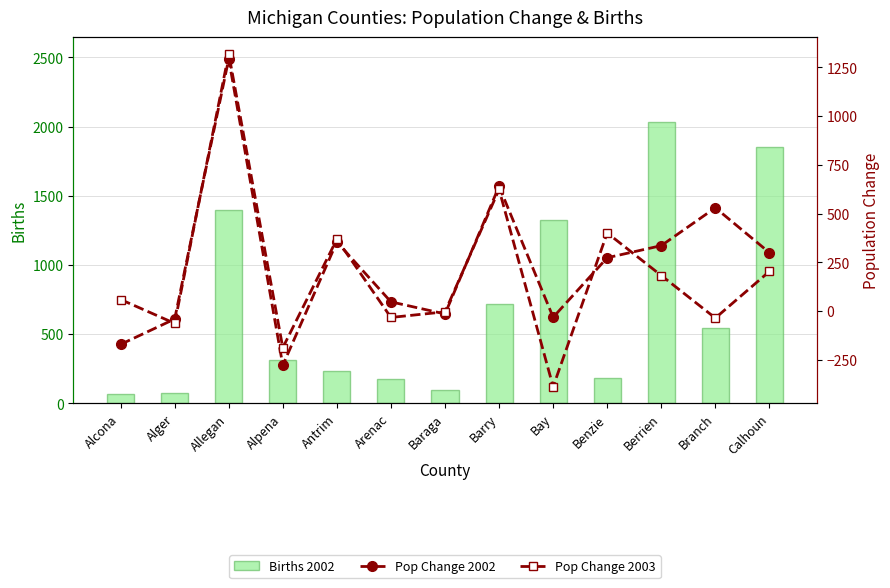

Which category has the highest value across all series?

Berrien